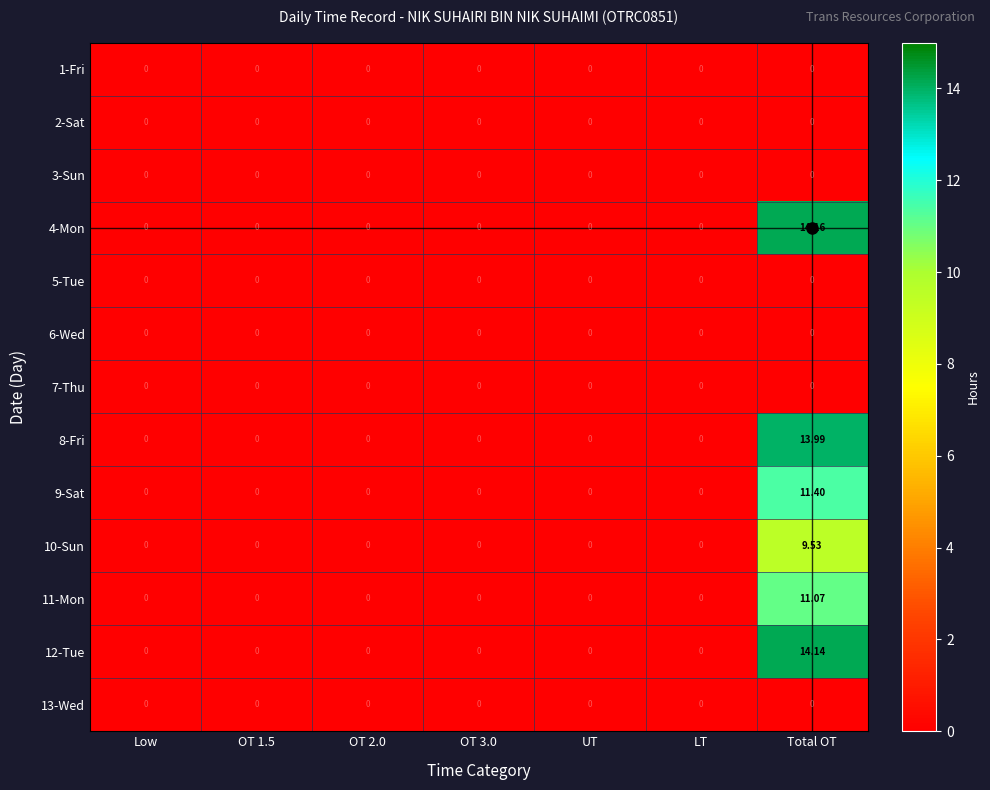

At which category is the sum across all series the highest?

Total OT